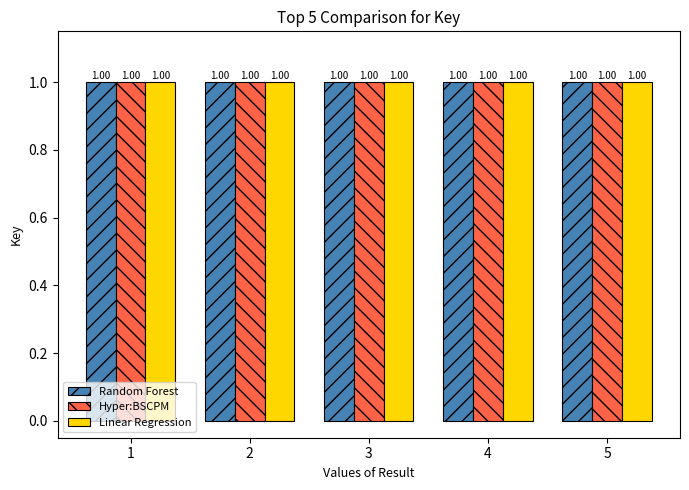

What is the total value across all series at 5?

3.0